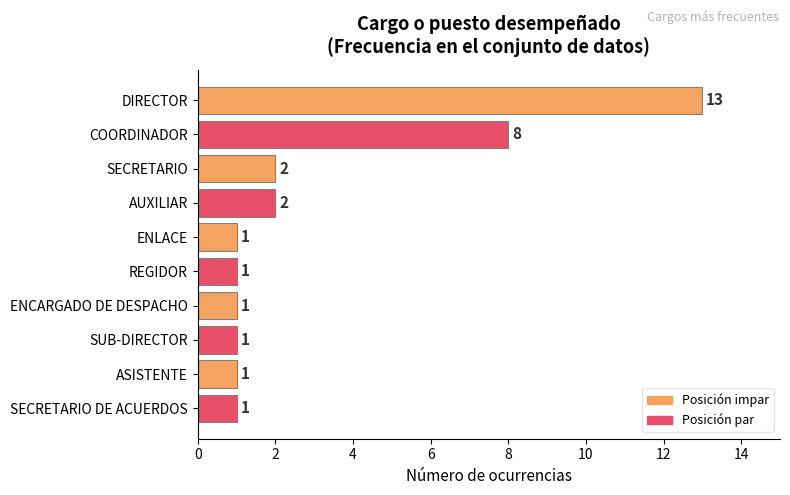

The value at SUB-DIRECTOR is 0. True or false?

False